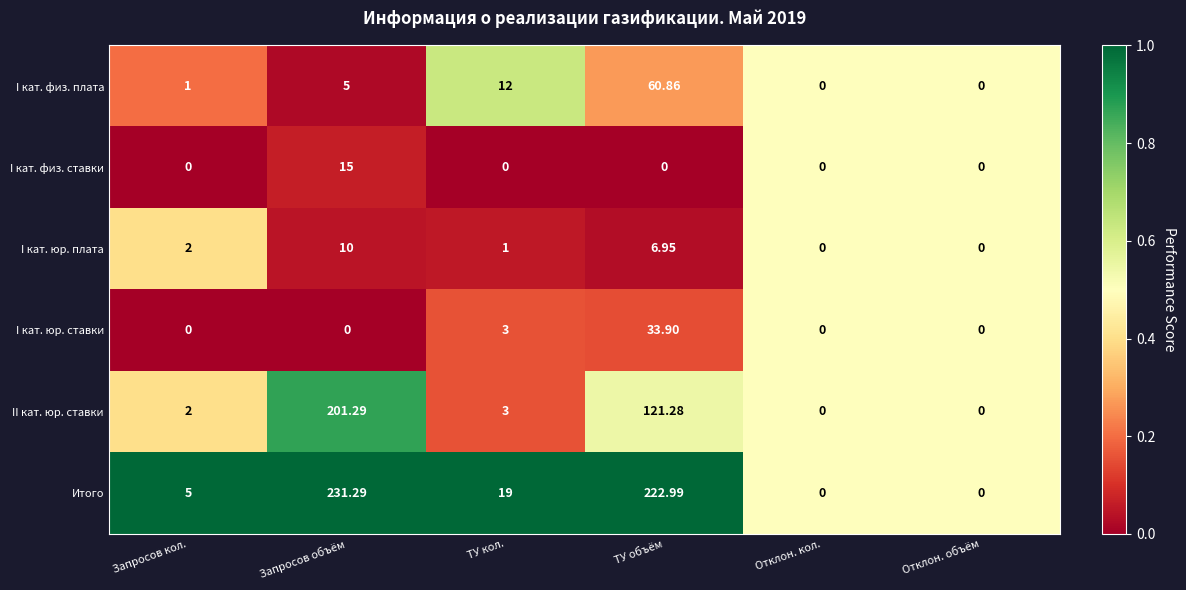

Rank the series by their maximum value, from lowest to highest.

I кат. юр. плата, I кат. физ. ставки, I кат. юр. ставки, I кат. физ. плата, II кат. юр. ставки, Итого